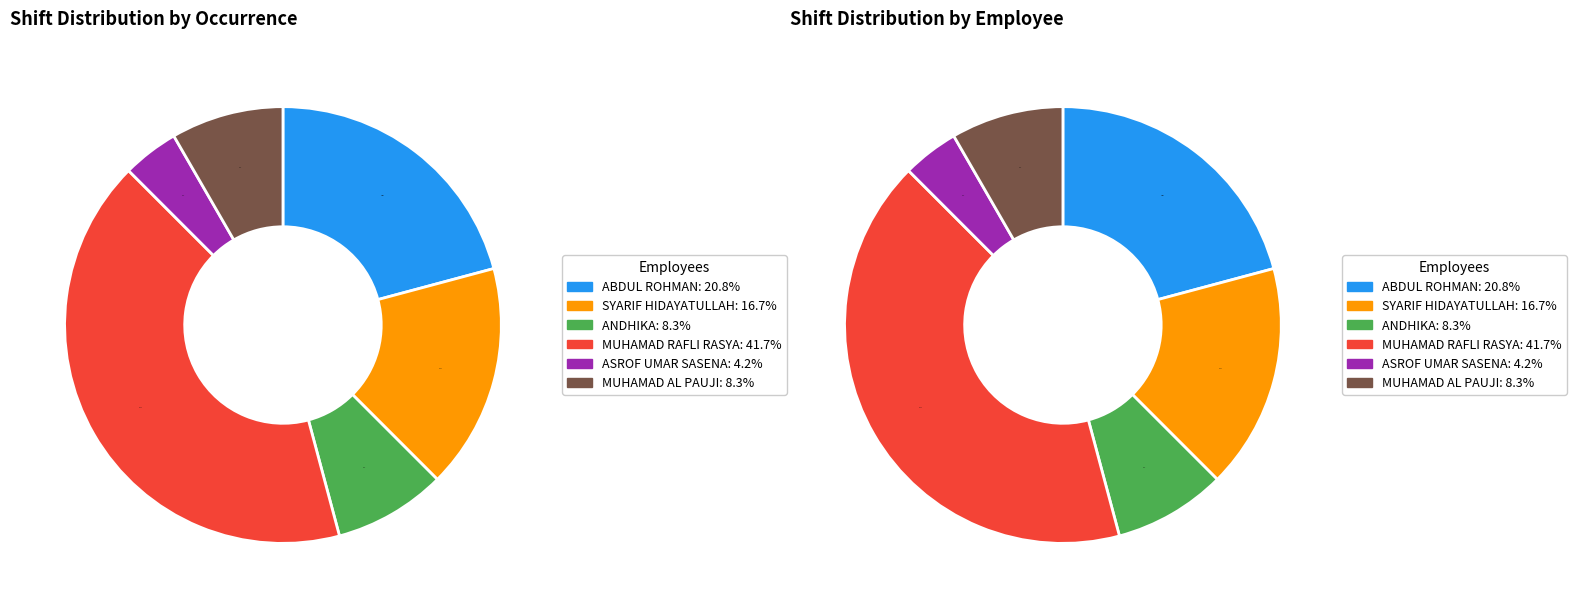

What is the change in value from MUHAMAD RAFLI RASYA to ASROF UMAR SASENA?

-9